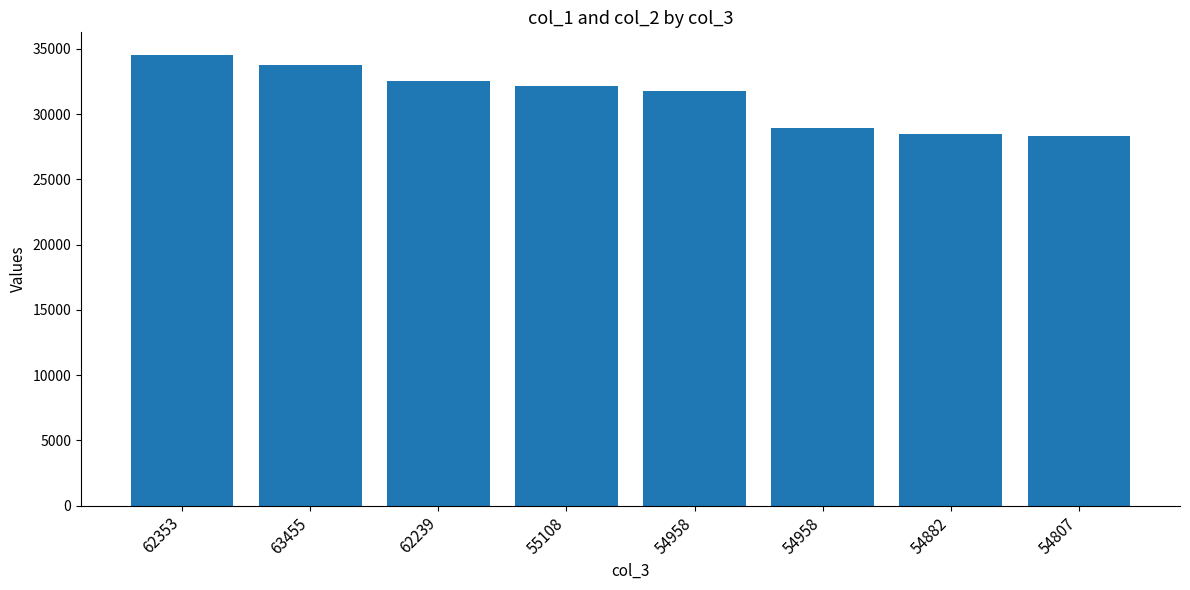

How many distinct data groups are displayed?

1